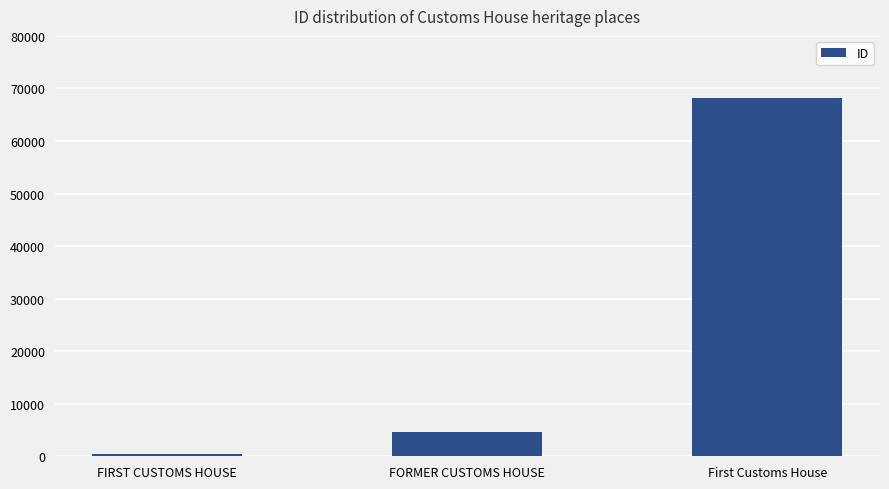

True or false: the data shows 68237 at First Customs House.

True